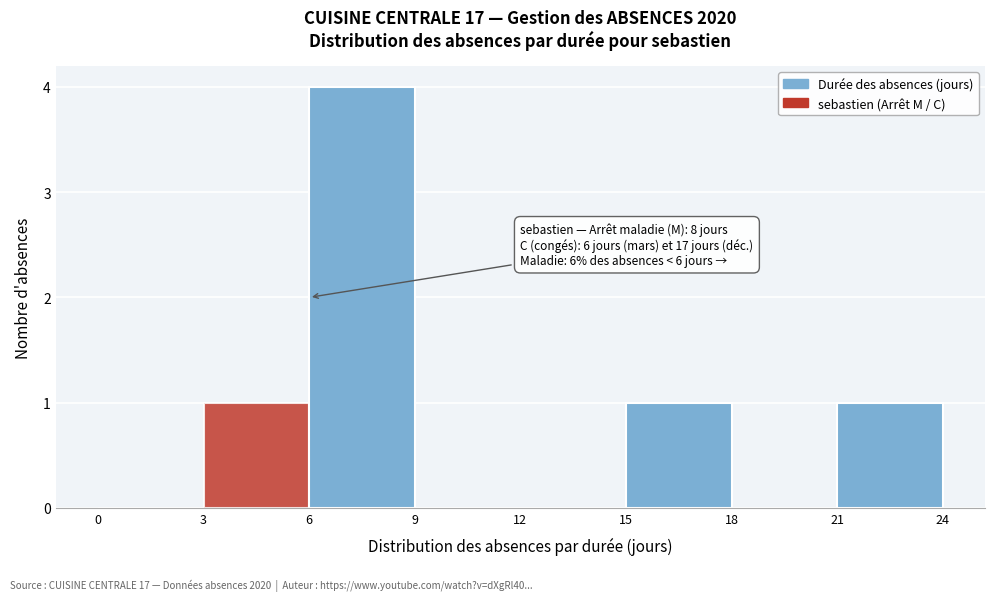

Over which range of the x-axis is the bar tallest?

6 to 9